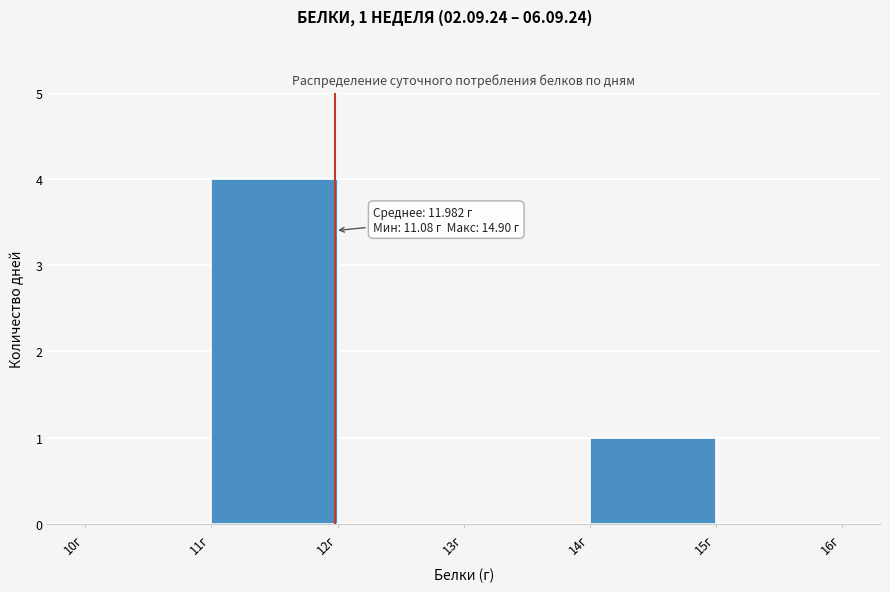

Which range on the x-axis has the tallest bar?

11 to 12